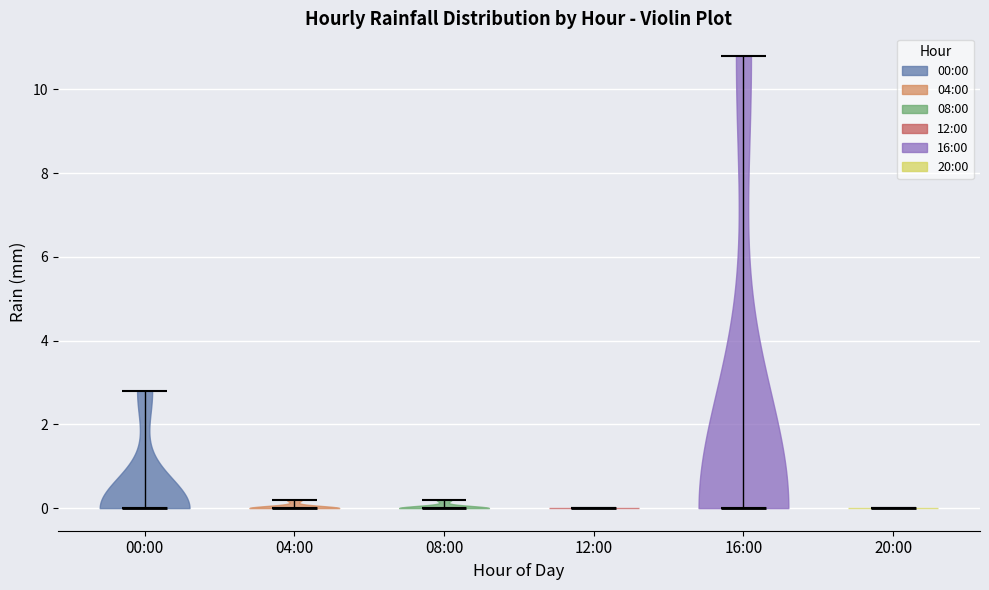

Reading left to right, read every violin against the y-axis: where its median line is, and the lowest and highest points it reaches. The values are not printed on the chart, so give them approximately, as read against the axis.

00:00: median line 0.0, lowest point 0.0, highest point 2.8
04:00: median line 0.0, lowest point 0.0, highest point 0.2
08:00: median line 0.0, lowest point 0.0, highest point 0.2
12:00: median line 0.0, lowest point 0.0, highest point 0.0
16:00: median line 0.0, lowest point 0.0, highest point 10.8
20:00: median line 0.0, lowest point 0.0, highest point 0.0